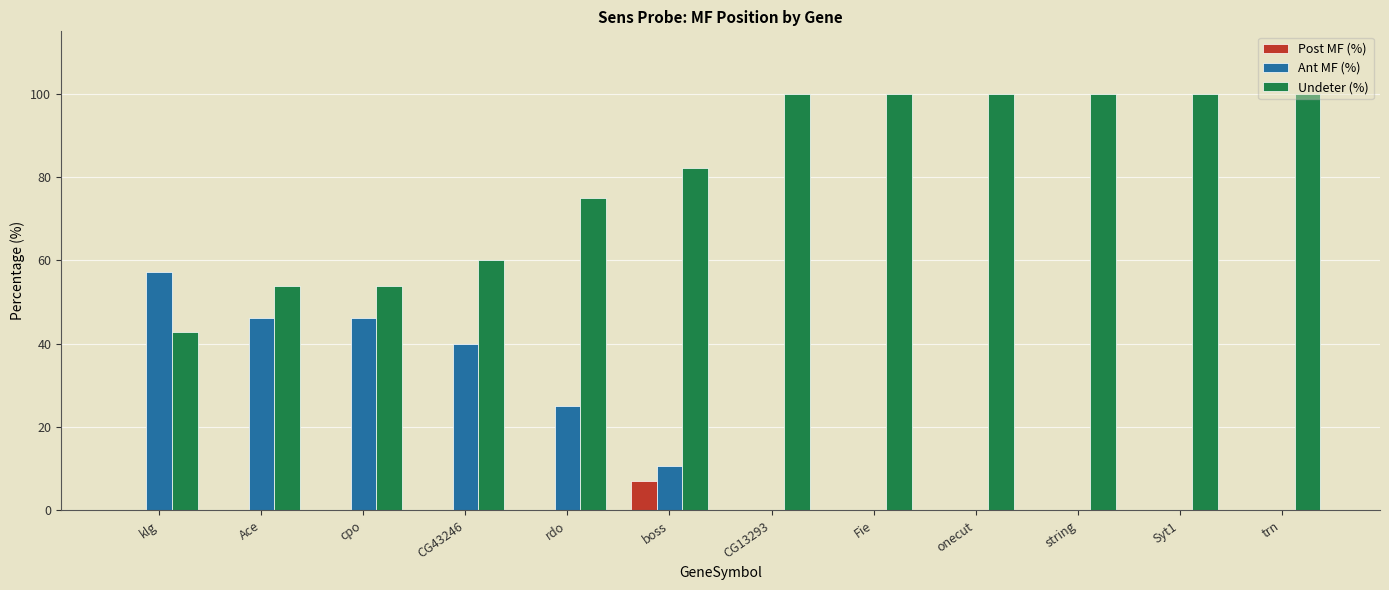

What is the sum of all Undeter (%) values?

967.7